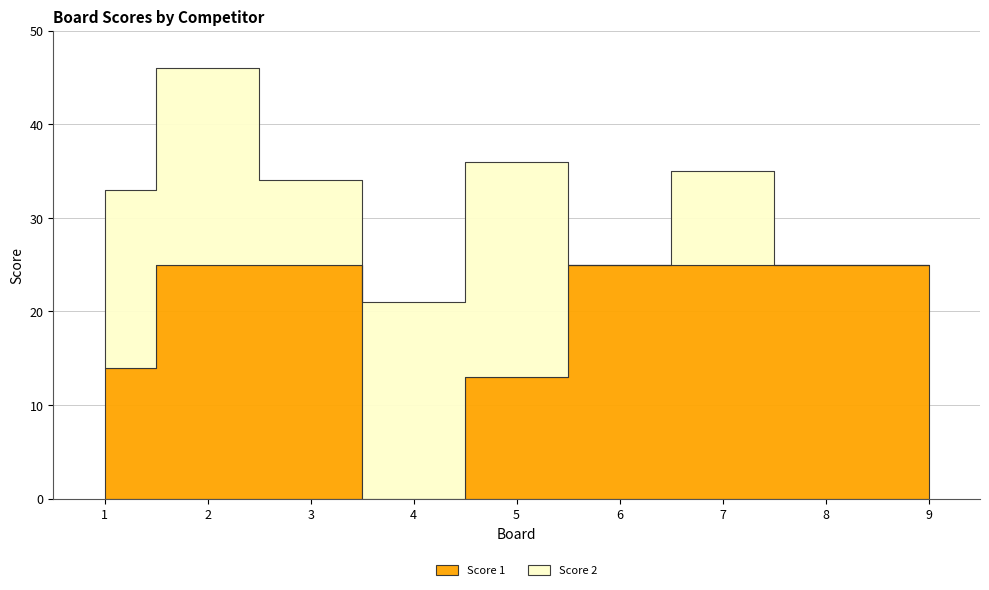

What are all the series names shown in the legend?

Score 1, Score 2